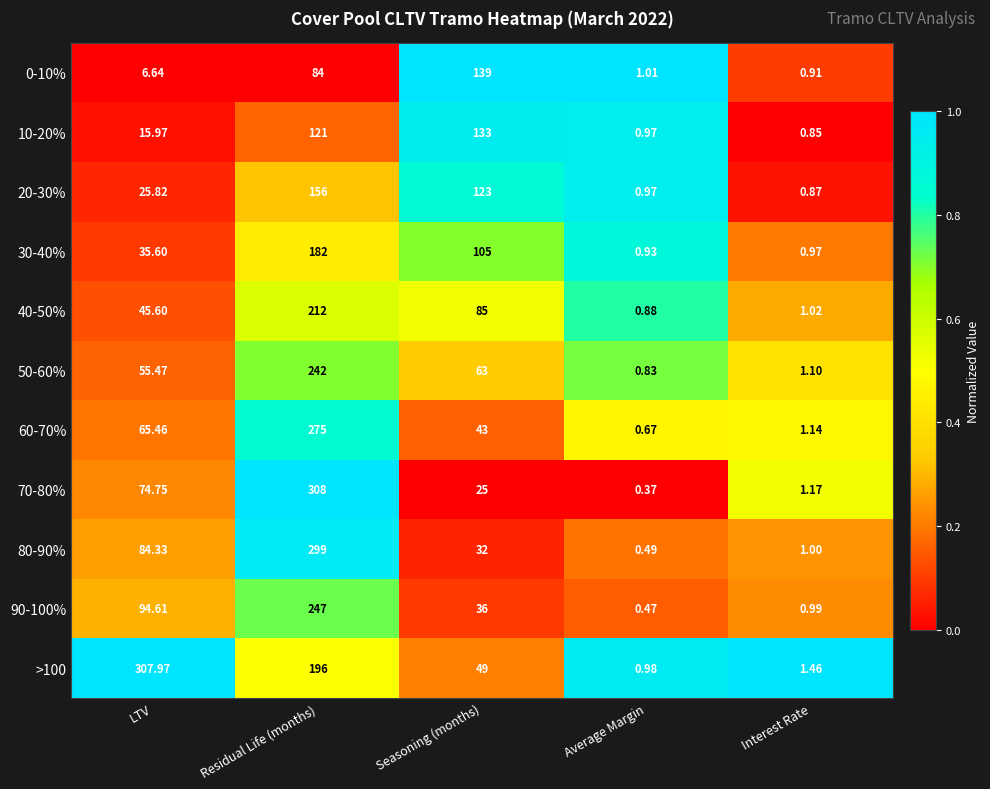

At which category is the sum across all series the highest?

Residual Life (months)